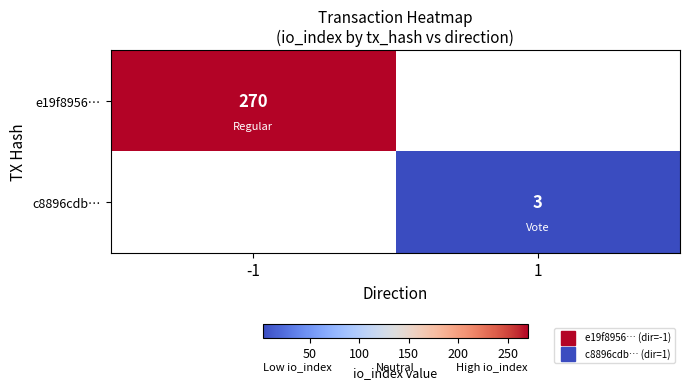

Is the value of e19f8956… at -1 greater than the value of c8896cdb… at -1?

No